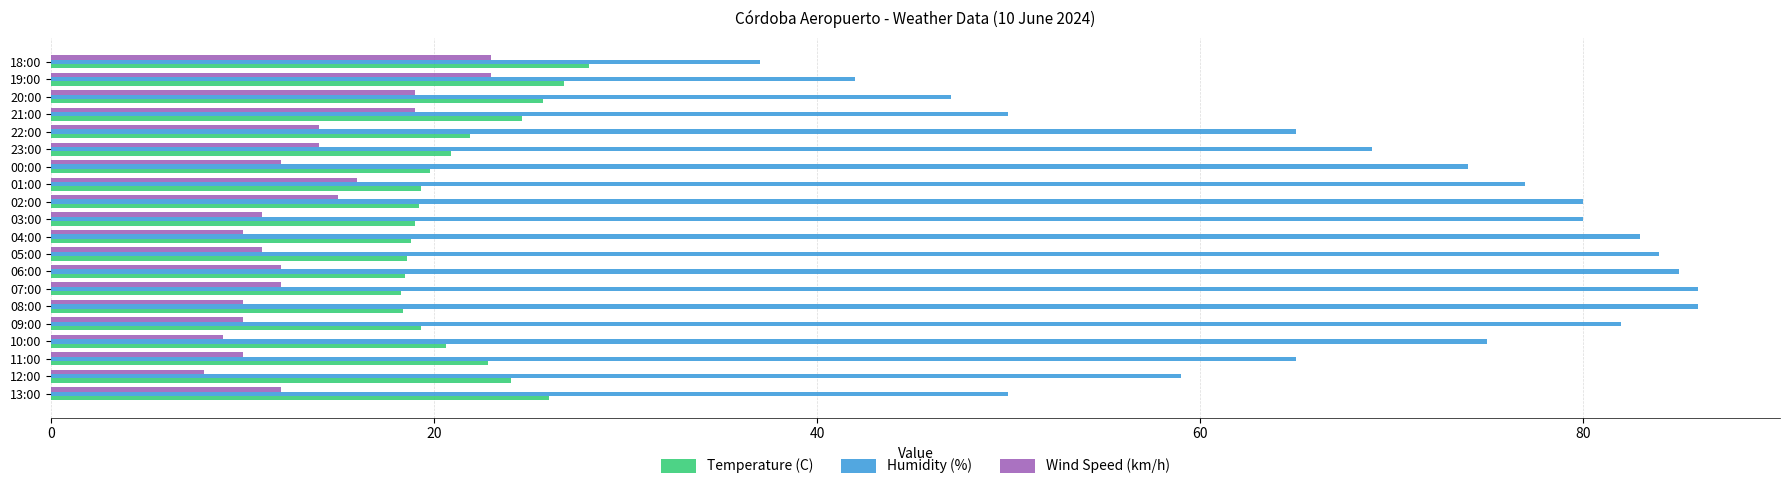

Which series changed the most between 10:00 and 21:00?

Humidity (%)